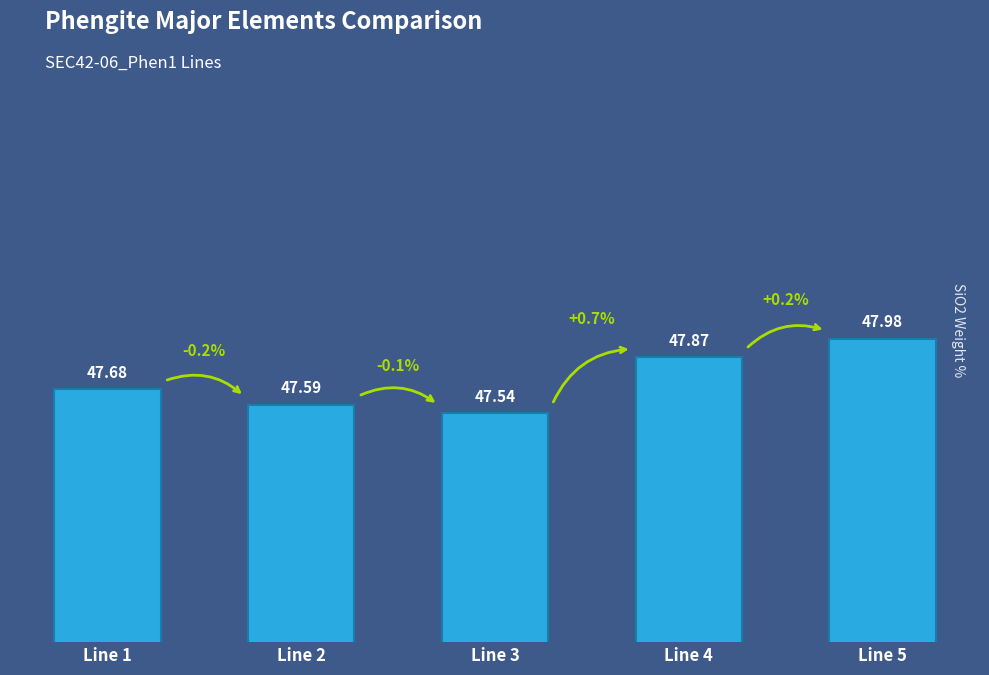

Are the bars horizontal?

No